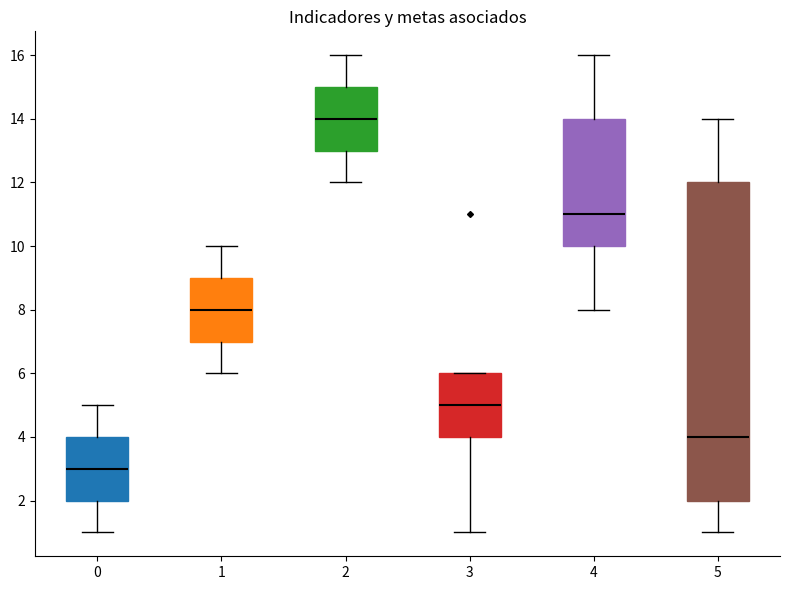

Where does the median line of the box at x = 4 sit on the y-axis? The values are not printed on the chart, so give them approximately, as read against the axis.

11